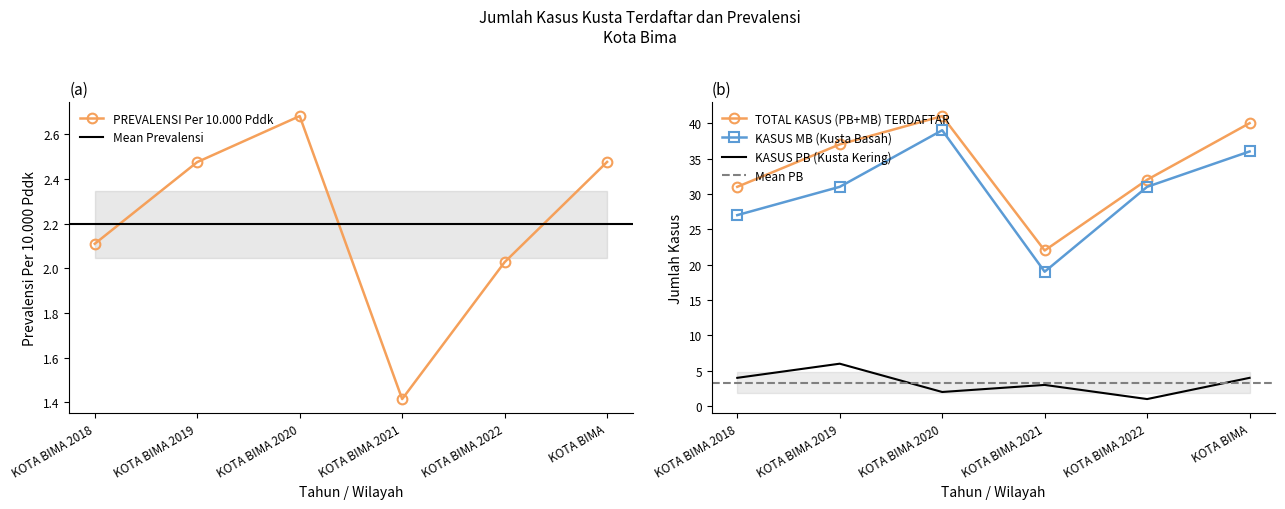

Between KOTA BIMA 2020 and KOTA BIMA, which is larger?

KOTA BIMA 2020